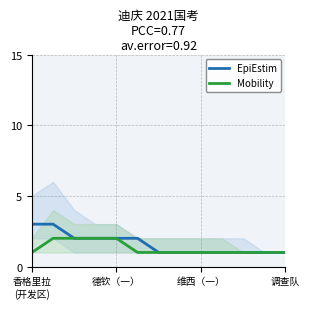

What is the maximum value for EpiEstim?

3